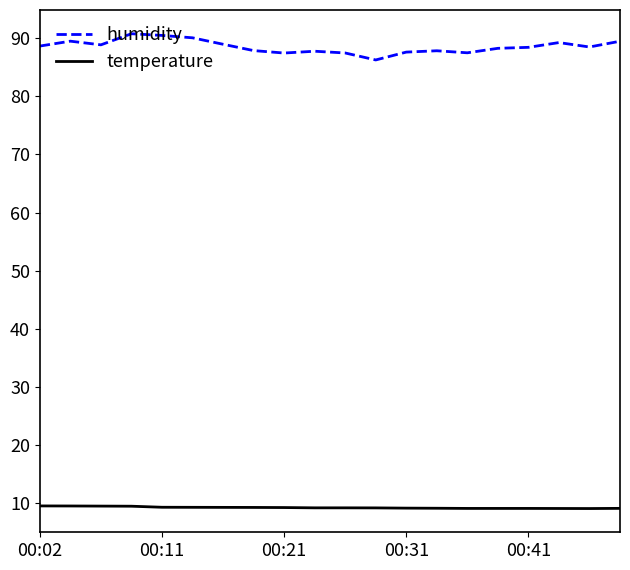

Does the chart display data point markers on the line(s)?

No